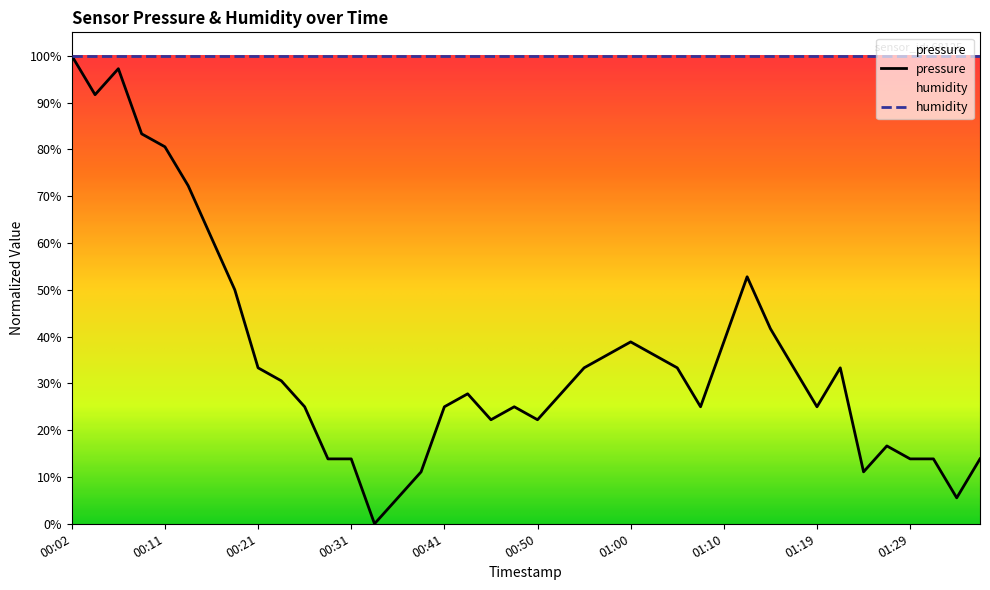

Is it true that the value at 00:55 is 50.2?

False